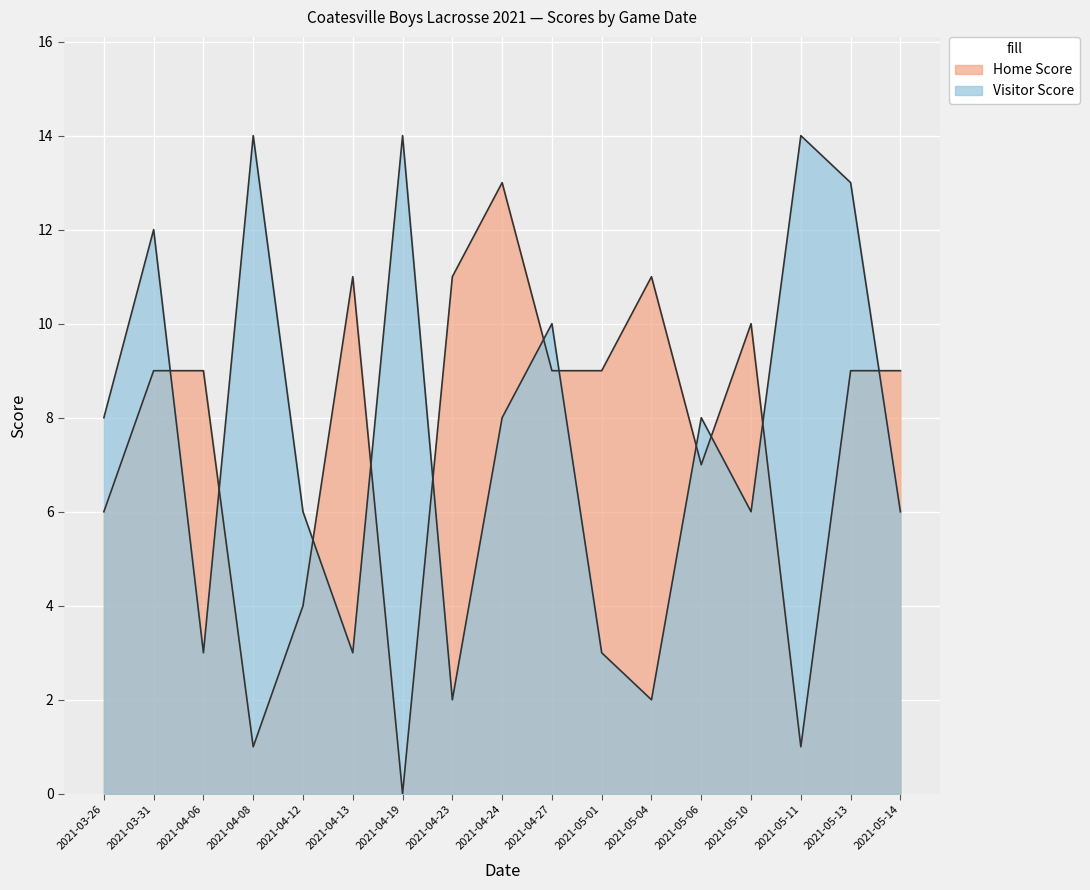

Where do Home Score and Visitor Score first cross each other?

2021-03-31 and 2021-04-06